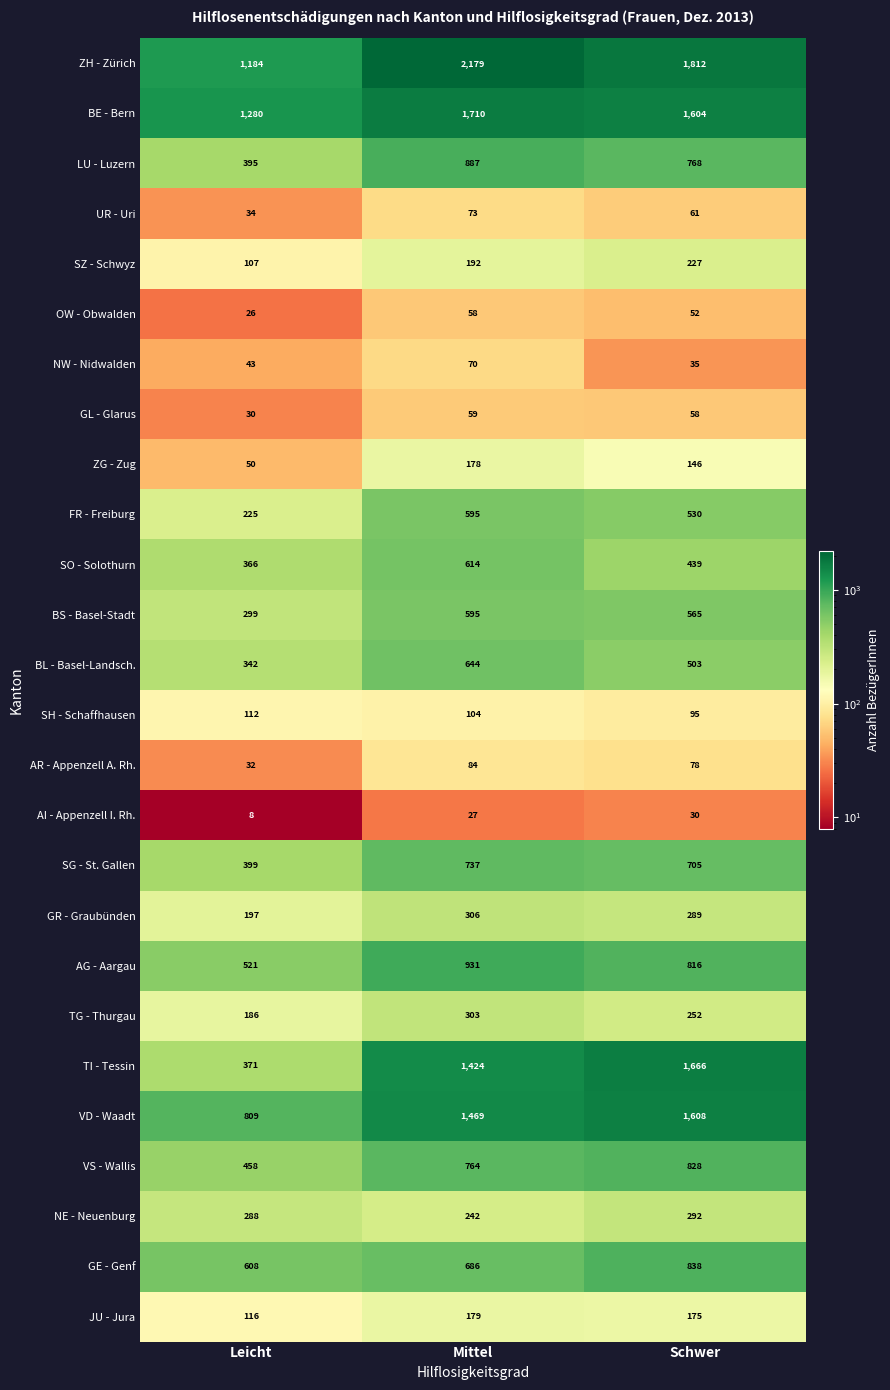

Count the number of categories in the chart.

3